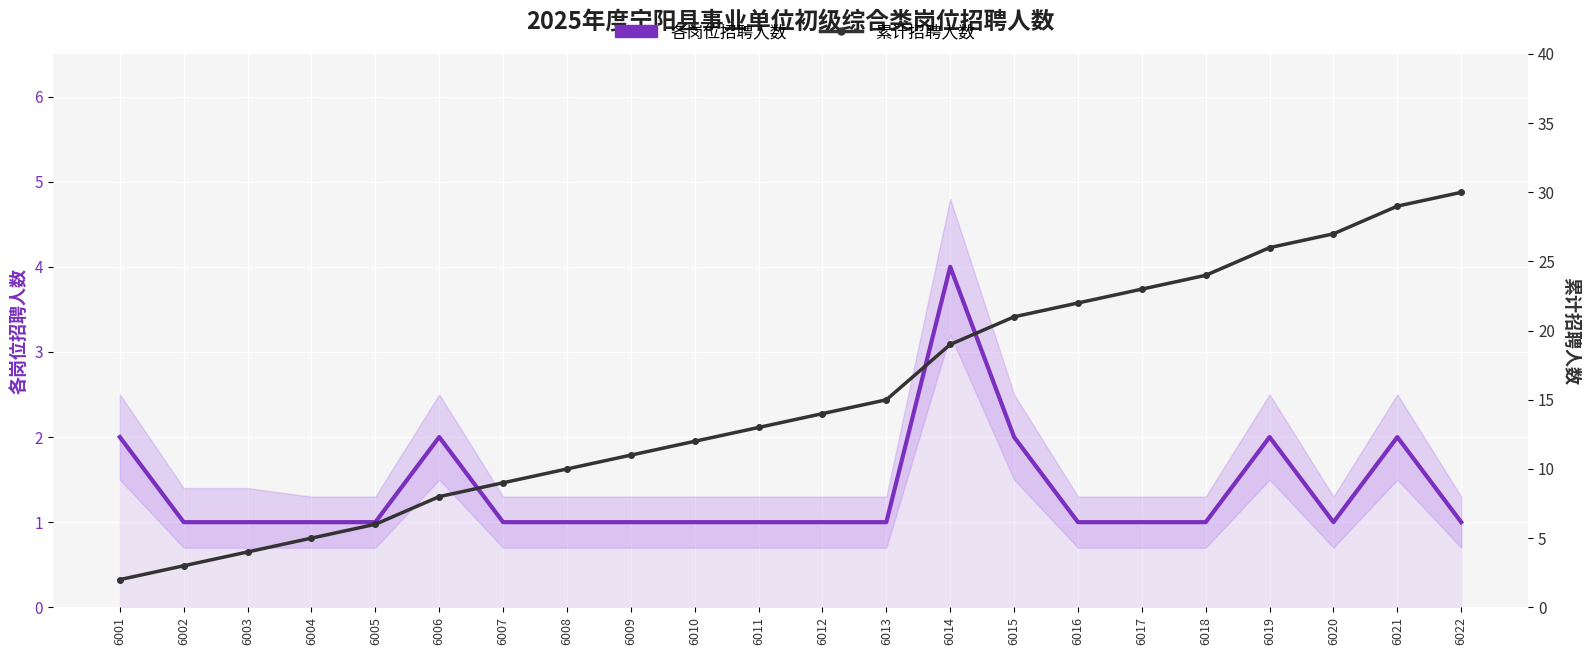

What is the sum of all 累计招聘人数 values?

333